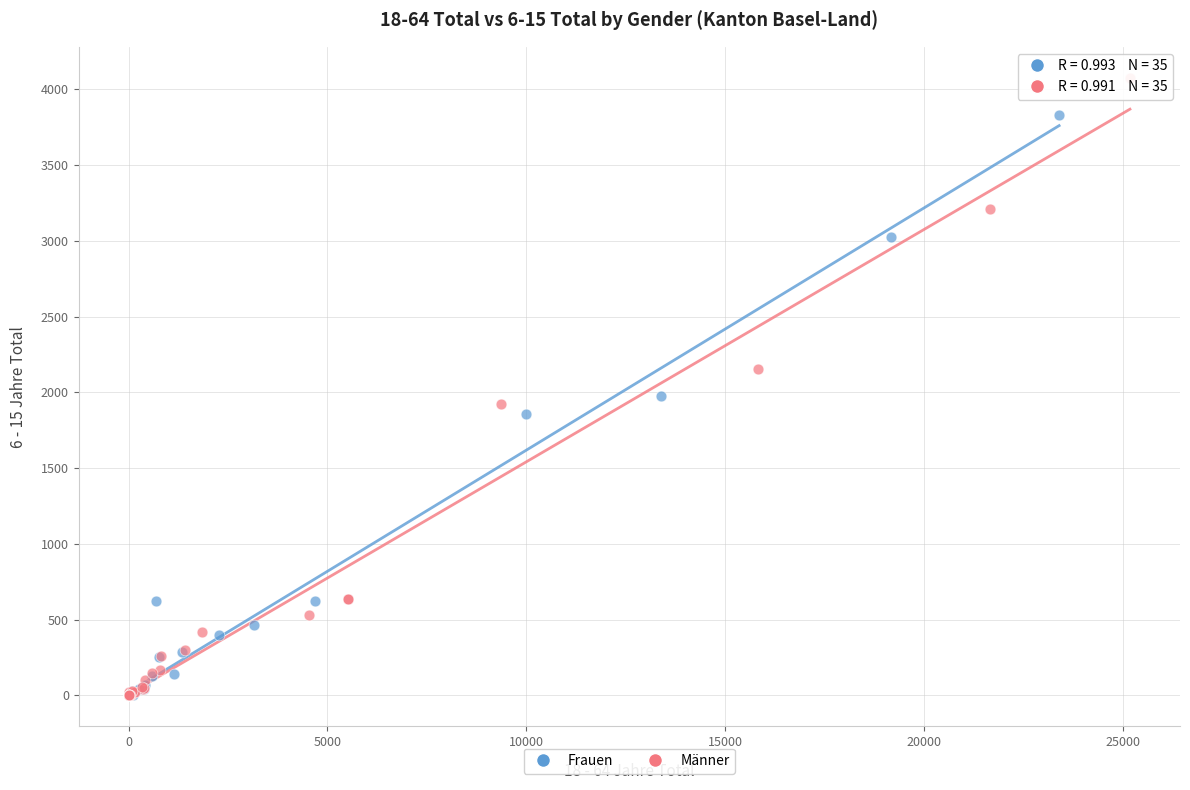

Which series reaches the maximum Y coordinate?

Männer